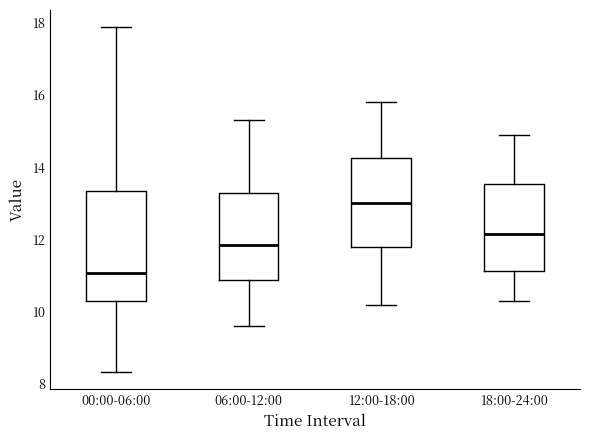

Reading left to right, read every box against the y-axis: the position of its median line, the range the box covers, and the ends of its whiskers. The values are not printed on the chart, so give them approximately, as read against the axis.

00:00-06:00: median 11.0, box 10.2 to 13.4, whiskers 8.4 to 17.8
06:00-12:00: median 11.8, box 10.8 to 13.2, whiskers 9.6 to 15.4
12:00-18:00: median 13.0, box 11.8 to 14.2, whiskers 10.2 to 15.8
18:00-24:00: median 12.2, box 11.2 to 13.6, whiskers 10.4 to 15.0